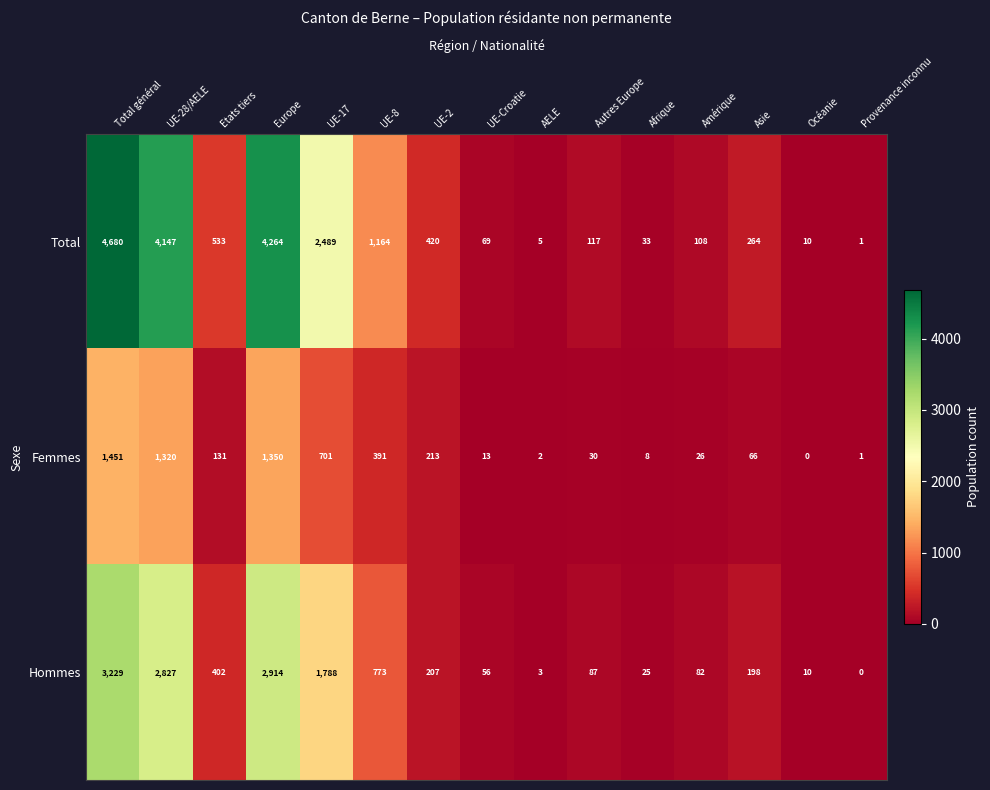

True or false: Total has a value of 533 at Etats tiers.

True